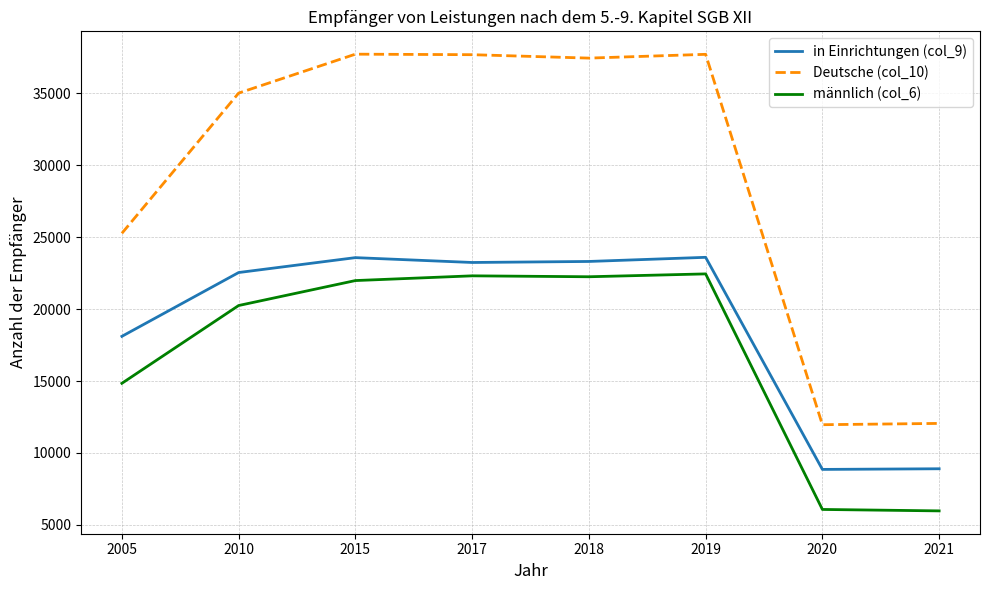

True or false: in Einrichtungen (col_9) and männlich (col_6) intersect in this chart.

False